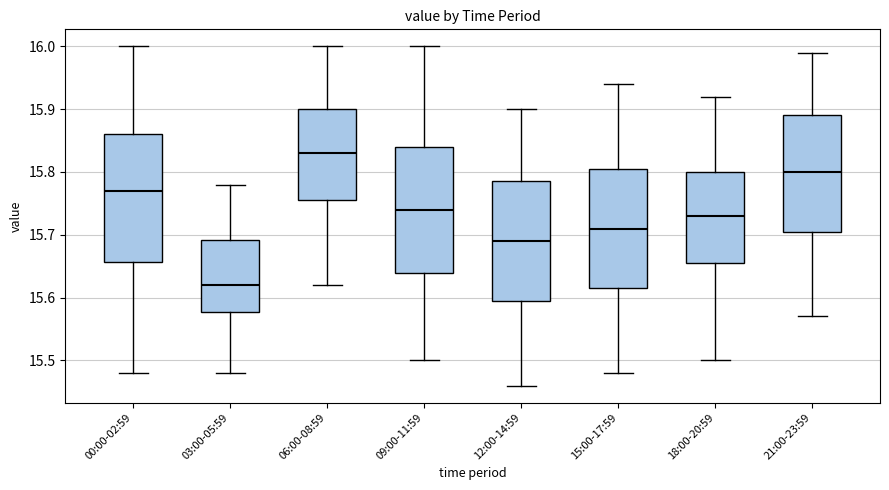

Which box's median line is the lowest?

03:00-05:59